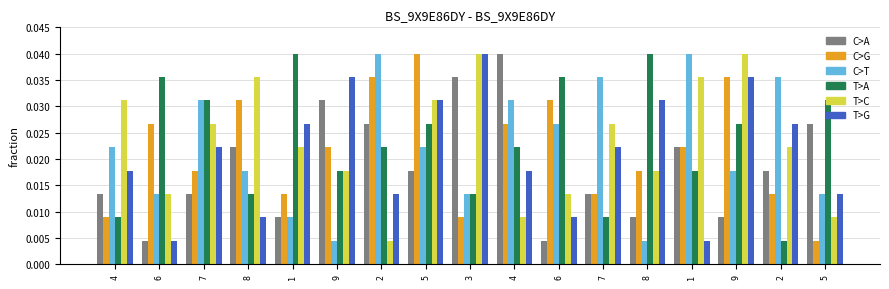

Reading left to right, what are all the values shown in this chart?

col_3: 4=0.0	6=0.0	7=0.0	8=0.0	1=0.0	9=0.0	2=0.0	5=0.0	3=0.0	4=0.0	6=0.0	7=0.0	8=0.0	1=0.0	9=0.0	2=0.0	5=0.0
col_5: 4=0.0	6=0.0	7=0.0	8=0.0	1=0.0	9=0.0	2=0.0	5=0.0	3=0.0	4=0.0	6=0.0	7=0.0	8=0.0	1=0.0	9=0.0	2=0.0	5=0.0
col_2: 4=0.0	6=0.0	7=0.0	8=0.0	1=0.0	9=0.0	2=0.0	5=0.0	3=0.0	4=0.0	6=0.0	7=0.0	8=0.0	1=0.0	9=0.0	2=0.0	5=0.0
col_4: 4=0.0	6=0.0	7=0.0	8=0.0	1=0.0	9=0.0	2=0.0	5=0.0	3=0.0	4=0.0	6=0.0	7=0.0	8=0.0	1=0.0	9=0.0	2=0.0	5=0.0
col_7: 4=0.0	6=0.0	7=0.0	8=0.0	1=0.0	9=0.0	2=0.0	5=0.0	3=0.0	4=0.0	6=0.0	7=0.0	8=0.0	1=0.0	9=0.0	2=0.0	5=0.0
col_8: 4=0.0	6=0.0	7=0.0	8=0.0	1=0.0	9=0.0	2=0.0	5=0.0	3=0.0	4=0.0	6=0.0	7=0.0	8=0.0	1=0.0	9=0.0	2=0.0	5=0.0